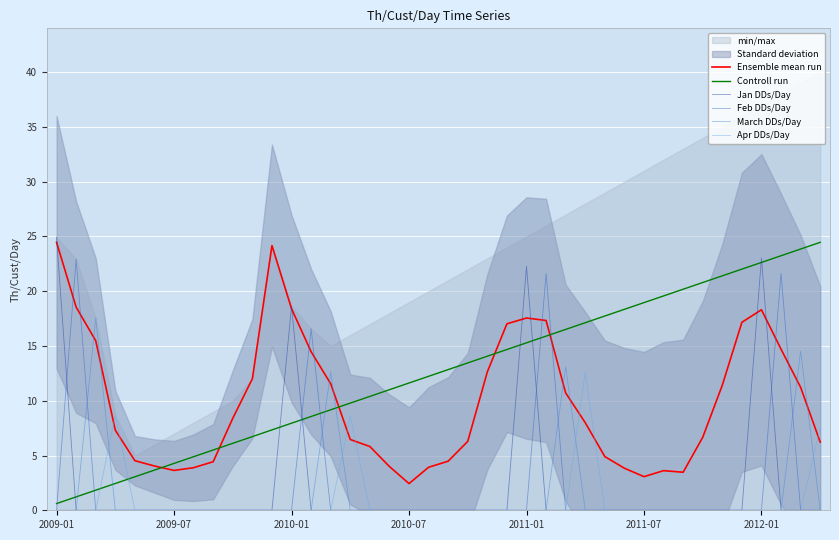

What is the sum of all Controll run values?

501.5